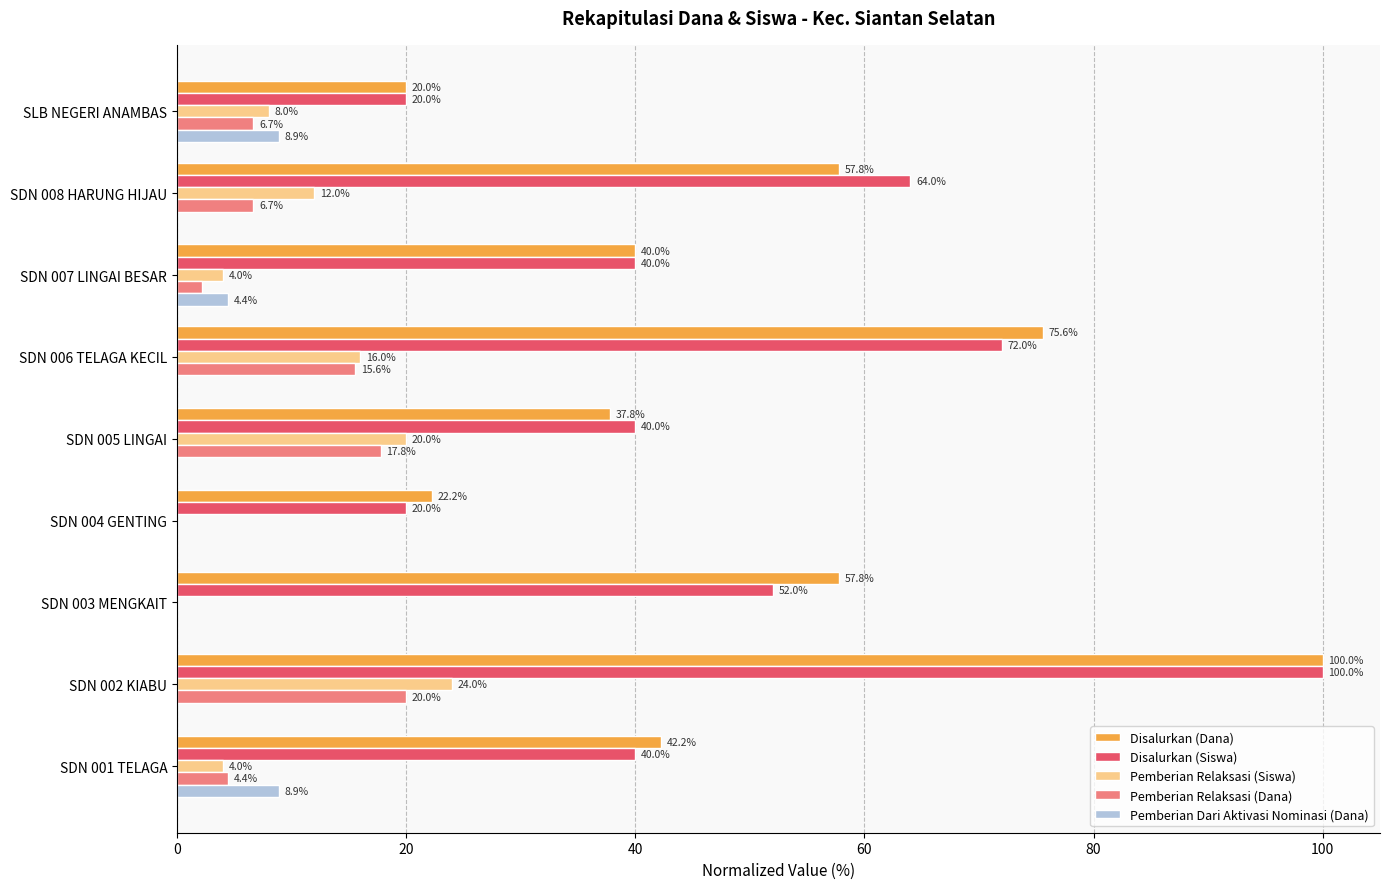

Between SDN 001 TELAGA and SDN 006 TELAGA KECIL, which series saw the biggest shift?

Disalurkan (Dana)